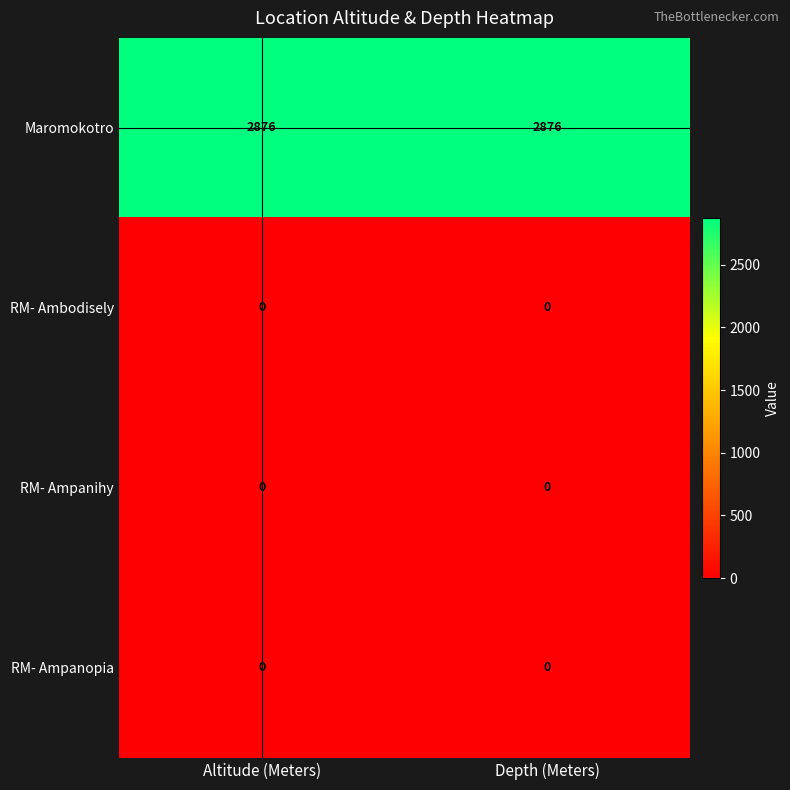

Reading left to right, list all the values displayed in this chart.

Maromokotro: 2876	2876
RM- Ambodisely: 0	0
RM- Ampanihy: 0	0
RM- Ampanopia: 0	0